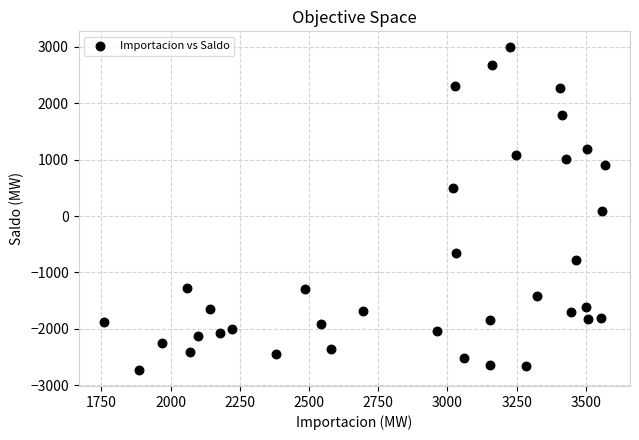

What is the range of X values (max minus min)?

1810.3